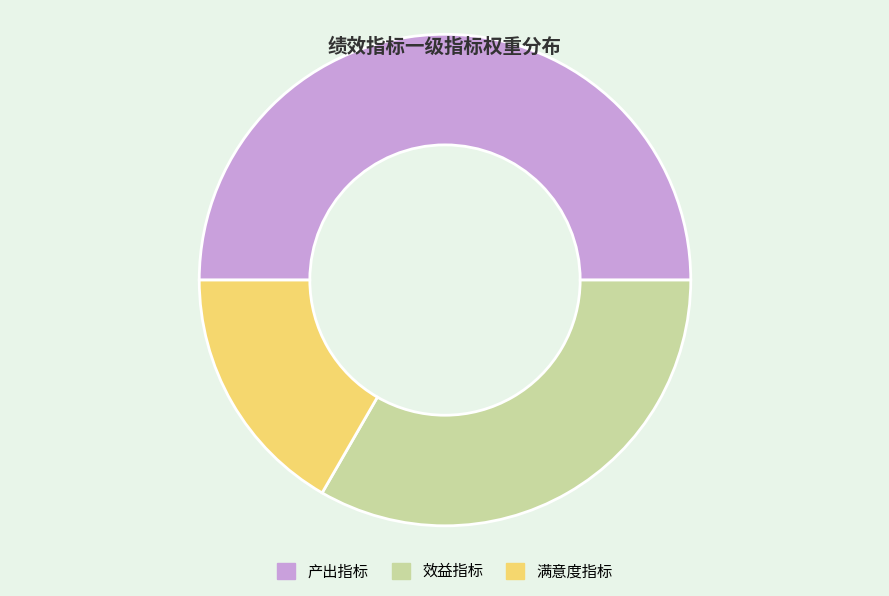

Which category has the biggest portion of the pie?

产出指标